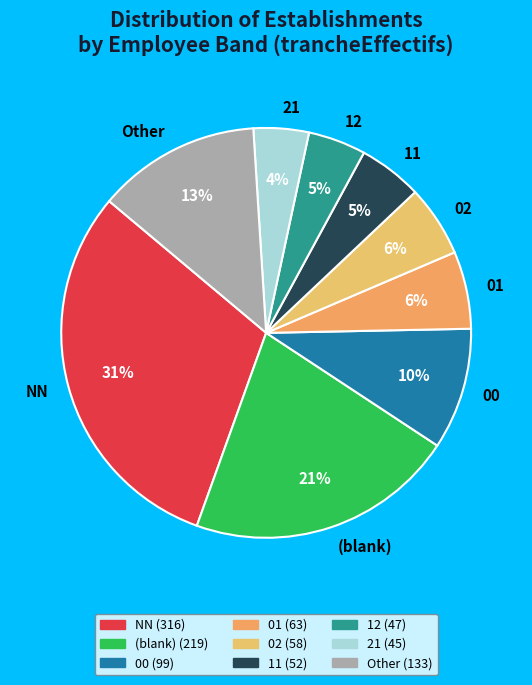

What percentage is the 02 slice, to the nearest percent?

6%